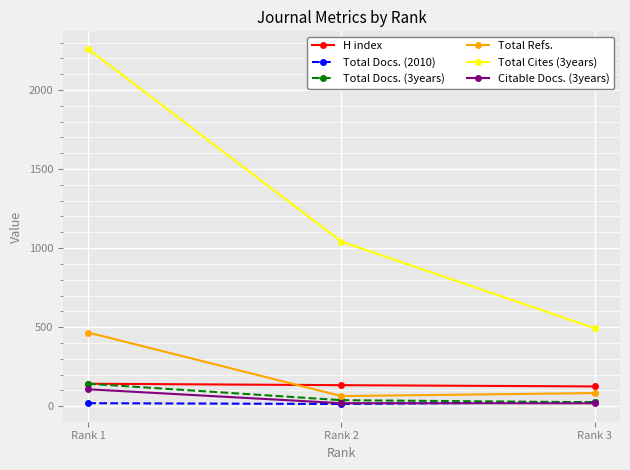

Between Rank 1 and Rank 2, which series saw the biggest shift?

Total Cites (3years)